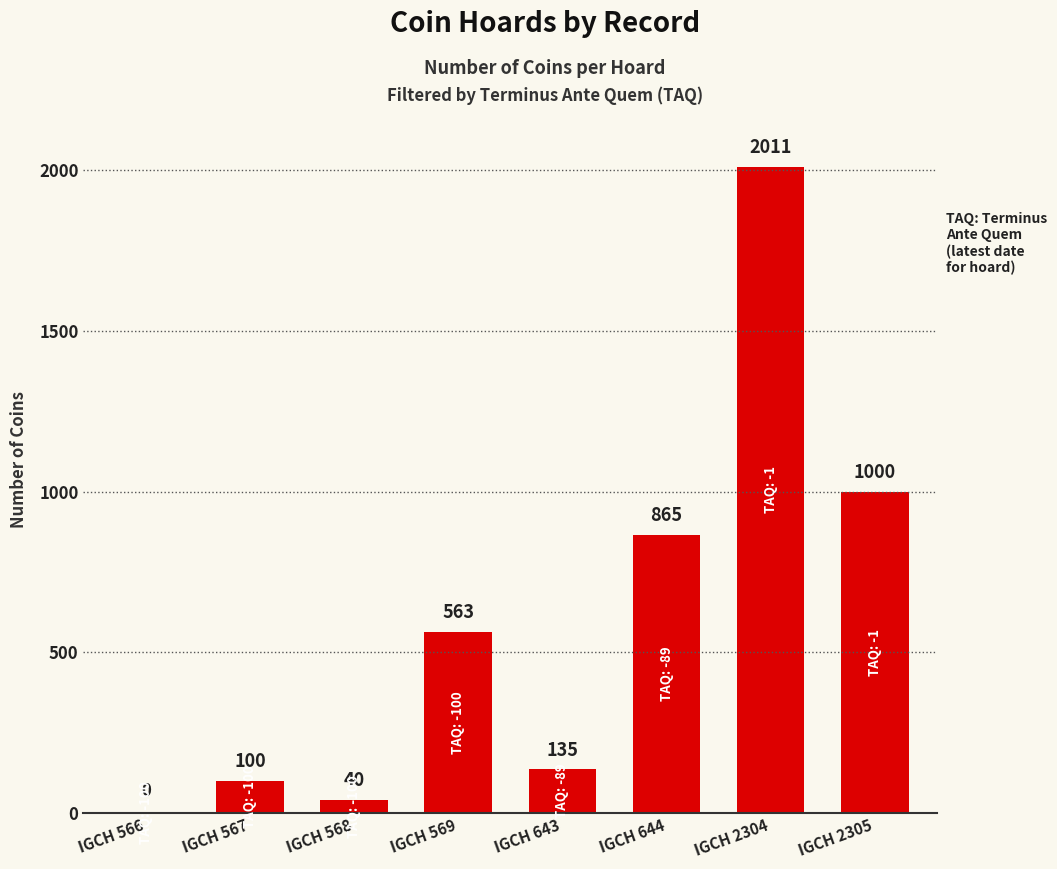

The chart shows a value of 865 at IGCH 644. True or false?

True